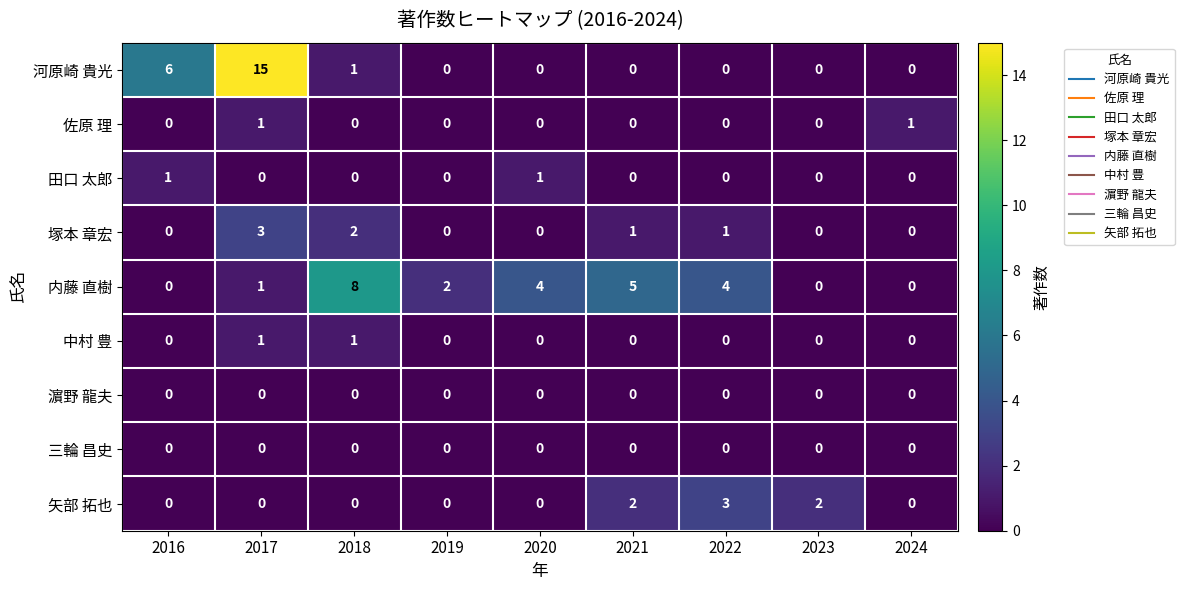

What is the total value across all series at 2020?

5